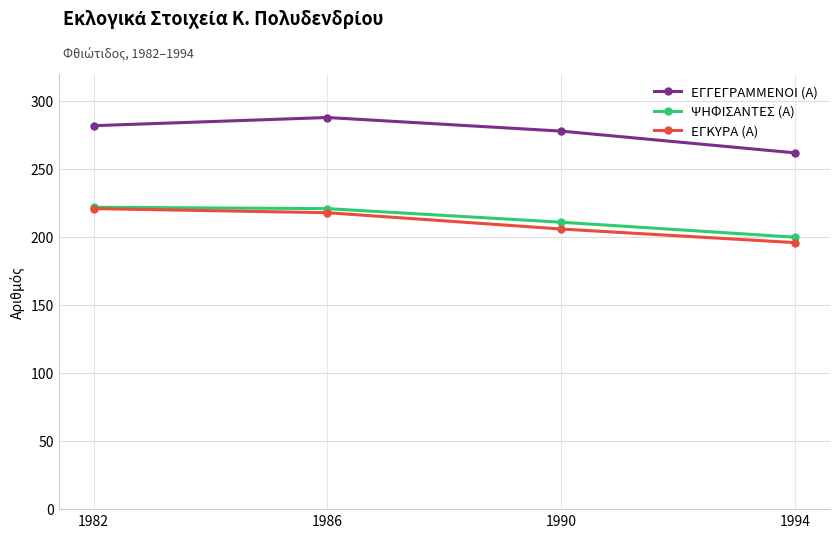

What are all the series names shown in the legend?

ΕΓΓΕΓΡΑΜΜΕΝΟΙ (Α), ΨΗΦΙΣΑΝΤΕΣ (Α), ΕΓΚΥΡΑ (Α)